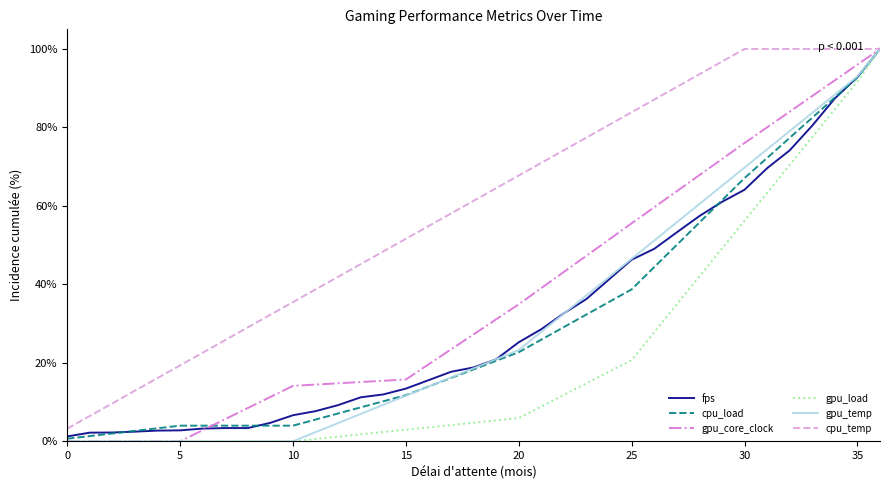

What is the minimum value for cpu_temp?

3.2